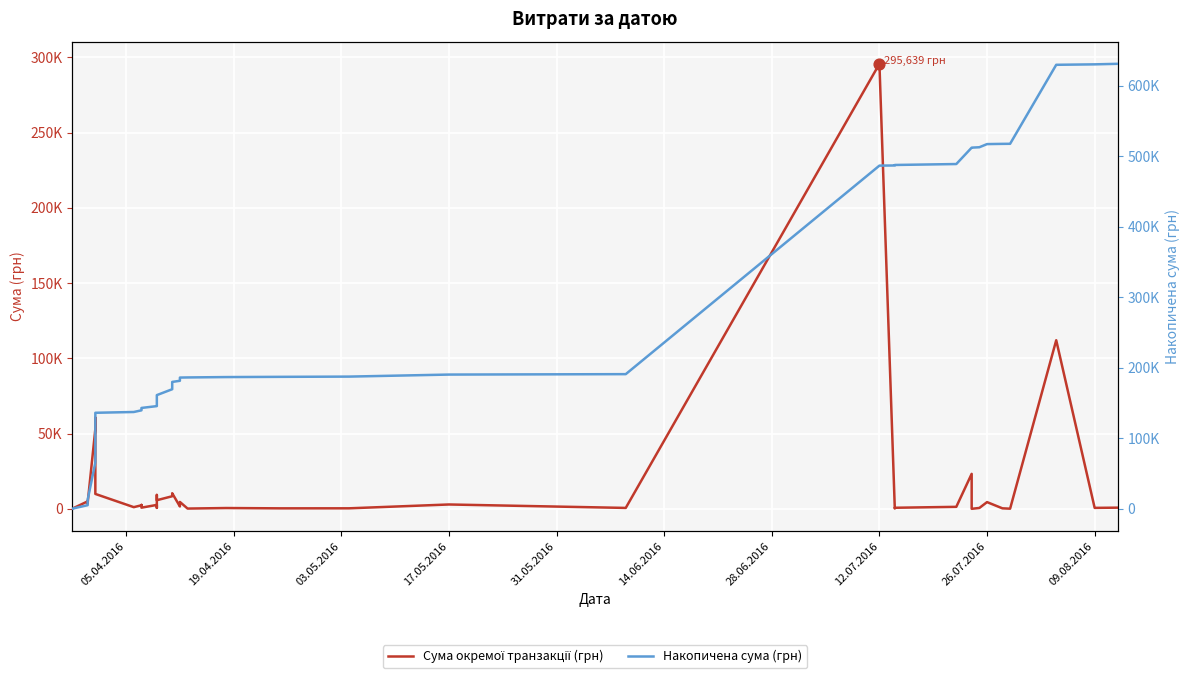

Which series contains the highest Y value?

Накопичена сума (грн)